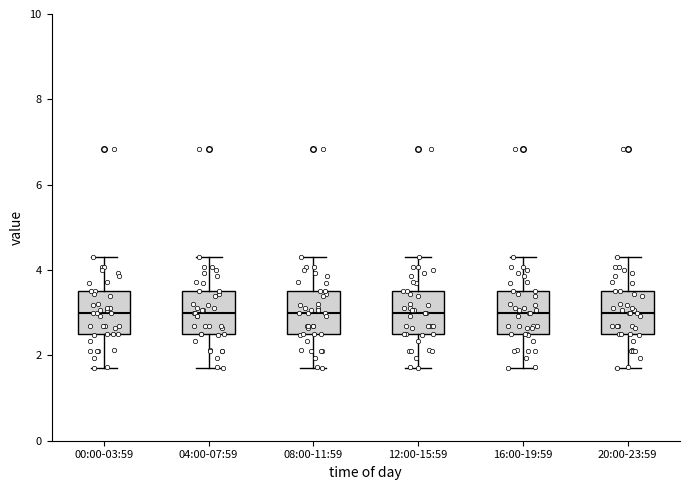

Reading left to right, read every box against the y-axis: the position of its median line, the range the box covers, and the ends of its whiskers. The values are not printed on the chart, so give them approximately, as read against the axis.

00:00-03:59: median 3.0, box 2.6 to 3.6, whiskers 1.8 to 4.4
04:00-07:59: median 3.0, box 2.6 to 3.6, whiskers 1.8 to 4.4
08:00-11:59: median 3.0, box 2.6 to 3.6, whiskers 1.8 to 4.4
12:00-15:59: median 3.0, box 2.6 to 3.6, whiskers 1.8 to 4.4
16:00-19:59: median 3.0, box 2.6 to 3.6, whiskers 1.8 to 4.4
20:00-23:59: median 3.0, box 2.6 to 3.6, whiskers 1.8 to 4.4